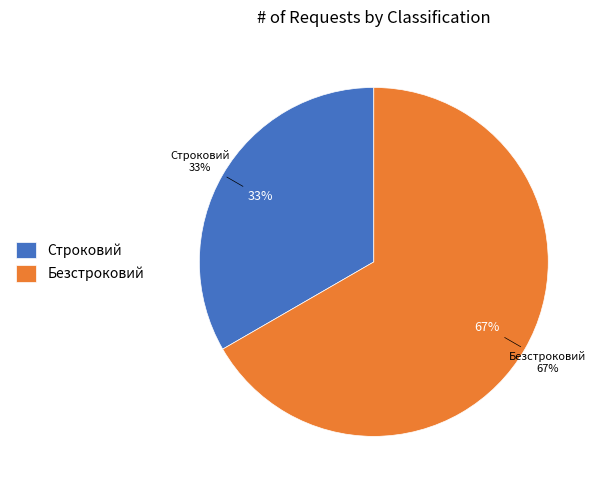

Is there any slice that represents more than half of the pie?

Yes